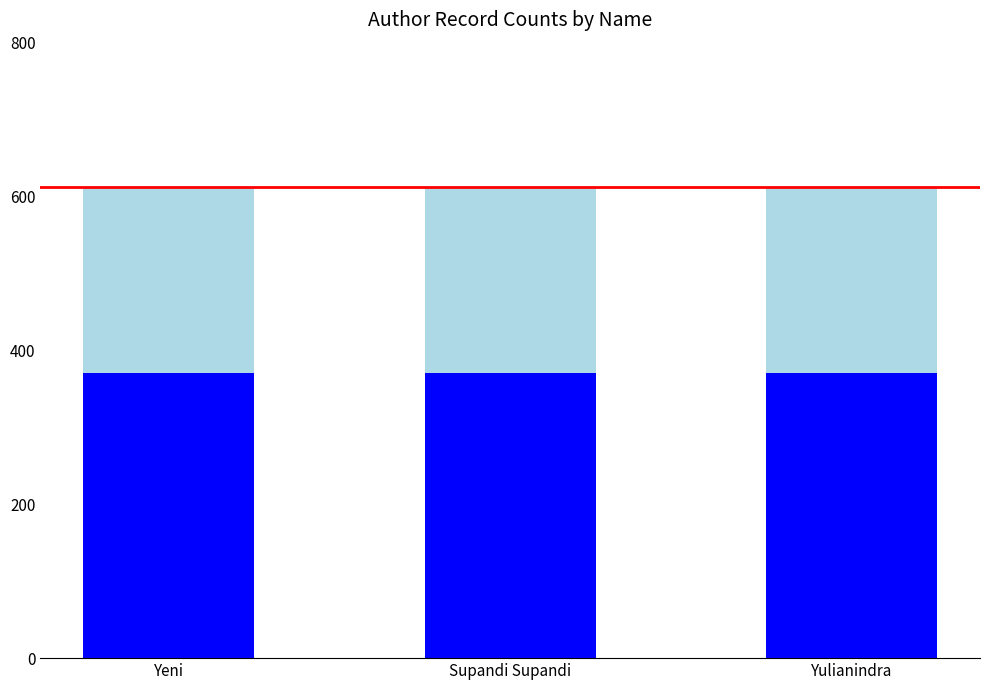

What is the total value across all series at Yeni?

613